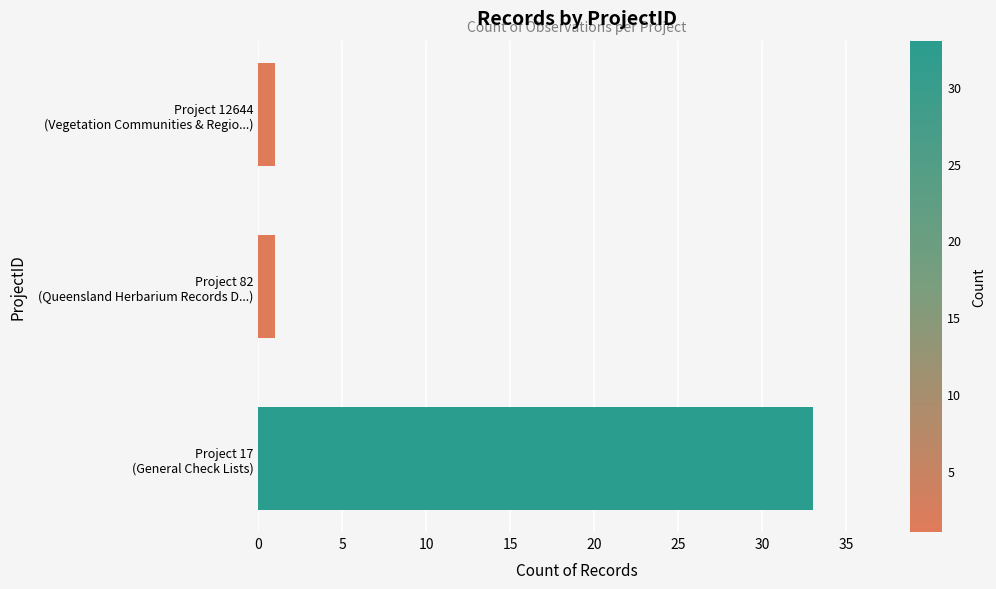

Reading bottom to top, transcribe all the data shown in this chart.

33	1	1